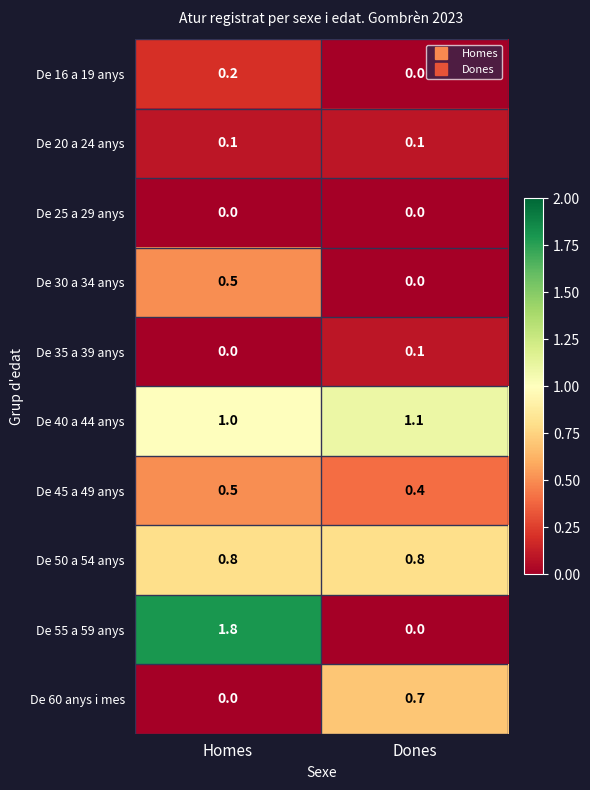

Which category has the highest value across all series?

Homes